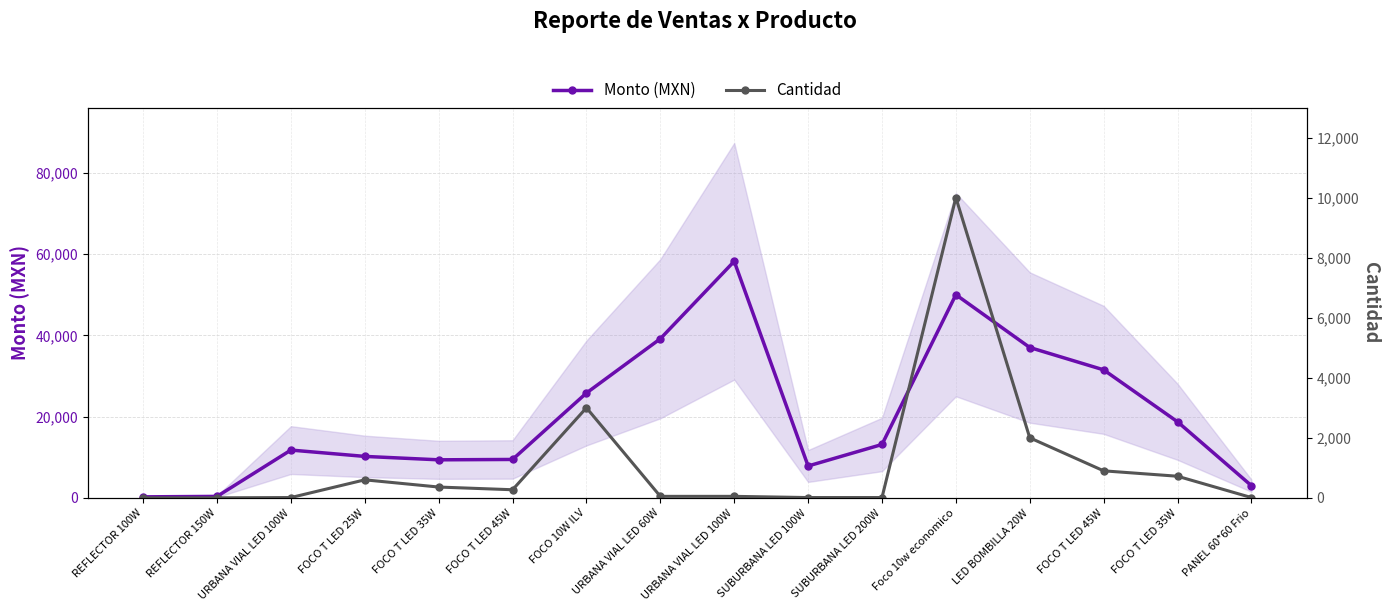

Which category has the lowest value in the Cantidad series?

REFLECTOR 100W